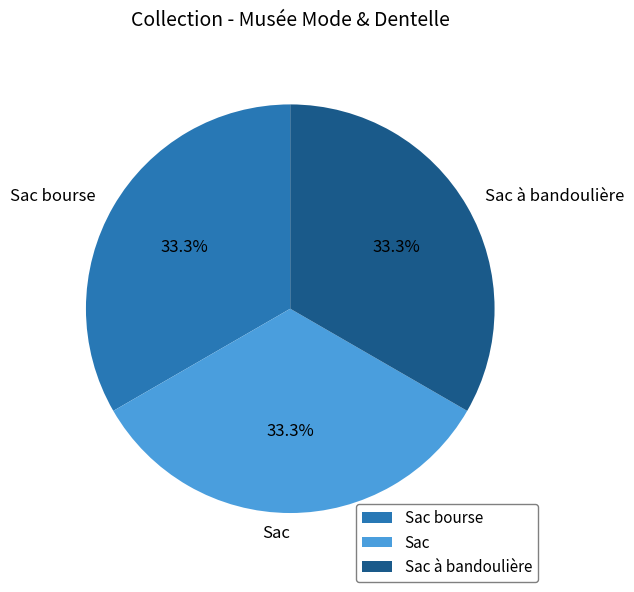

What is the total percentage of Sac and Sac bourse?

66.7%